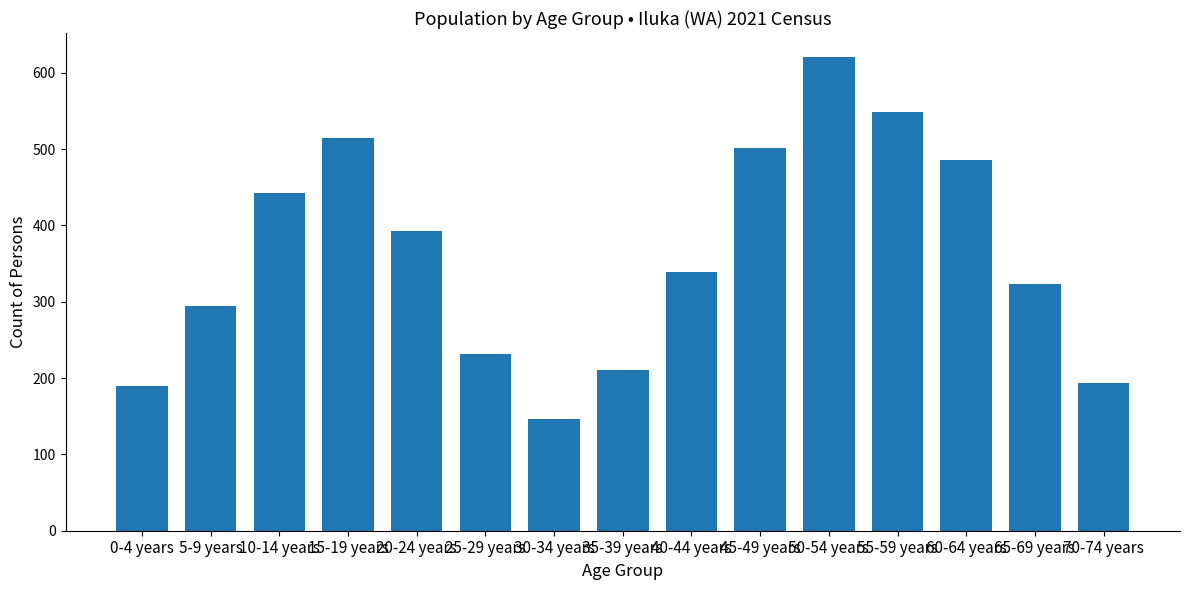

At which label is the value closest to 384?

20-24 years